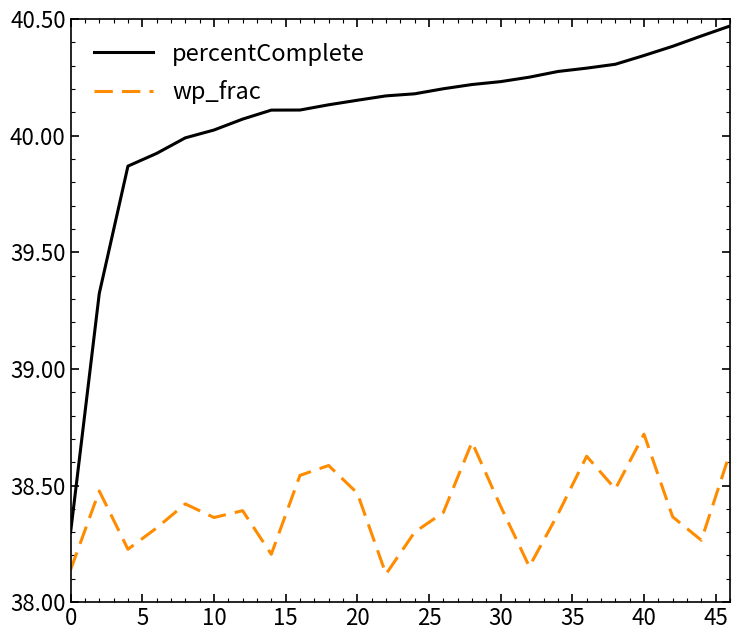

List the series in order of their overall mean, highest first.

percentComplete, wp_frac